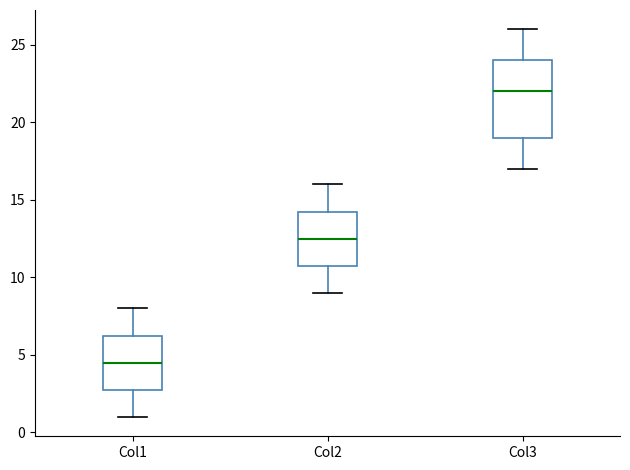

Where does the median line of the box for Col3 sit on the y-axis? The values are not printed on the chart, so give them approximately, as read against the axis.

22.0